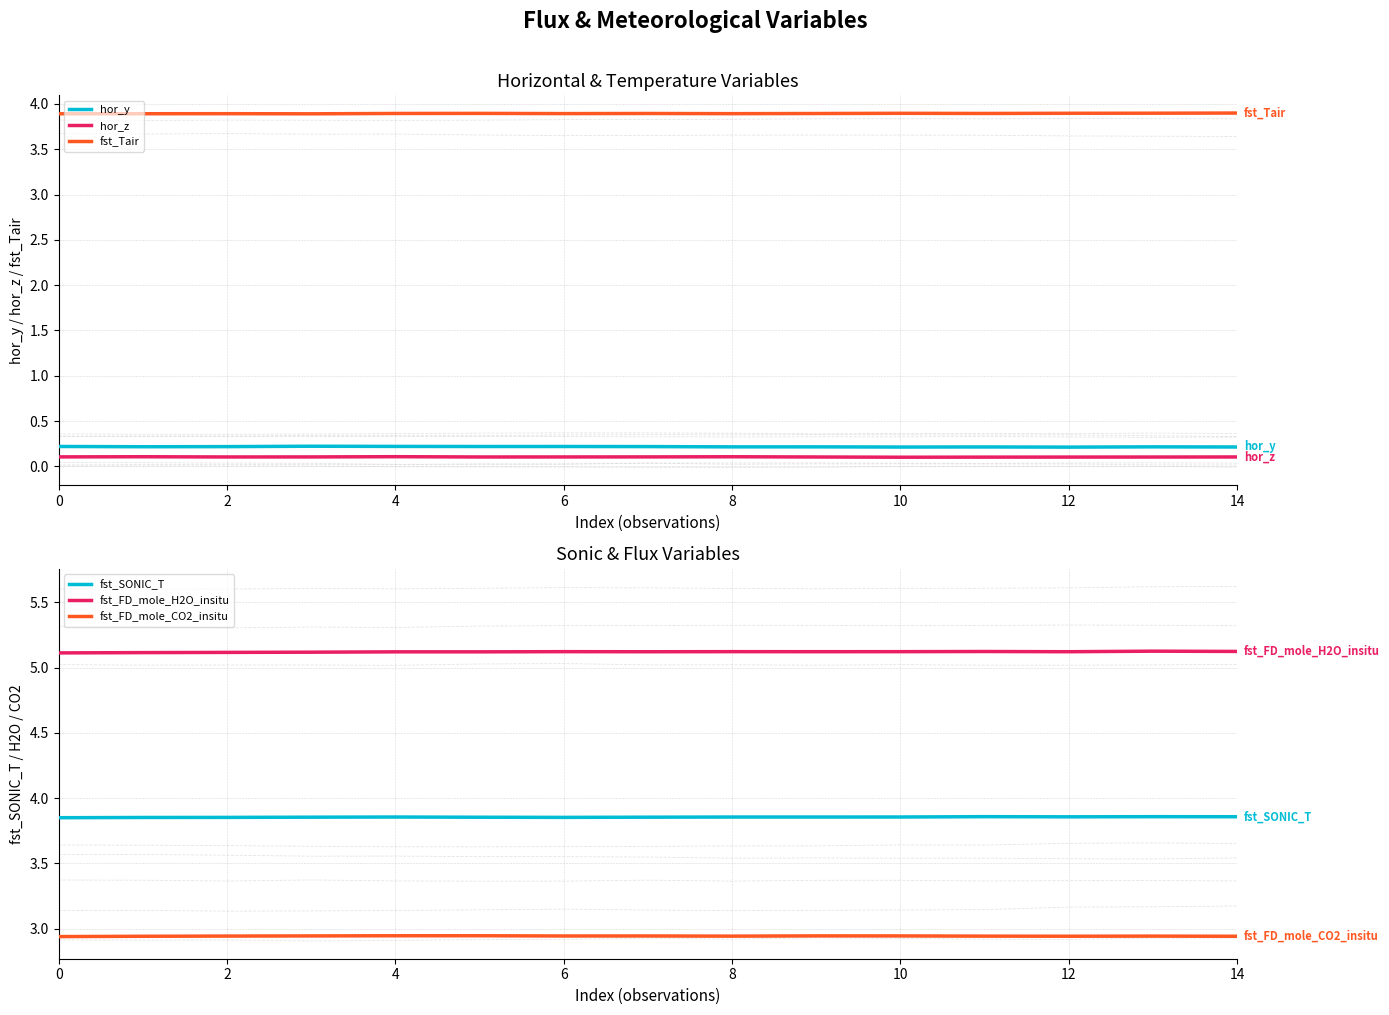

Is it true that fst_Tair equals 6.3 at 12?

False